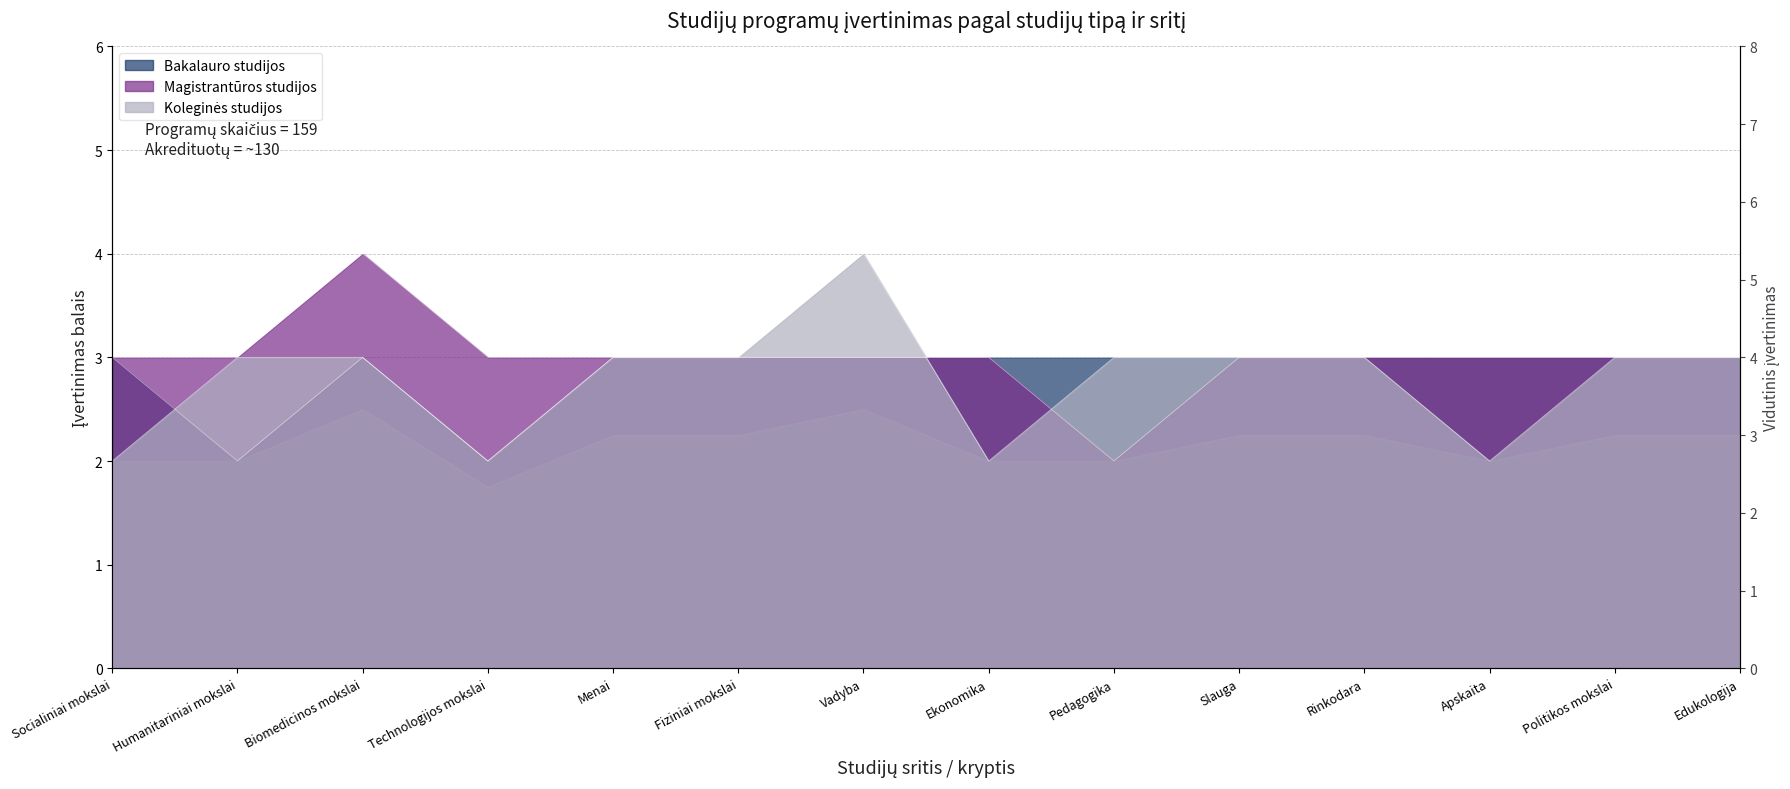

List the labels in order of Magistrantūros studijos value, smallest first.

Pedagogika, Socialiniai mokslai, Humanitariniai mokslai, Technologijos mokslai, Menai, Fiziniai mokslai, Vadyba, Ekonomika, Slauga, Rinkodara, Apskaita, Politikos mokslai, Edukologija, Biomedicinos mokslai